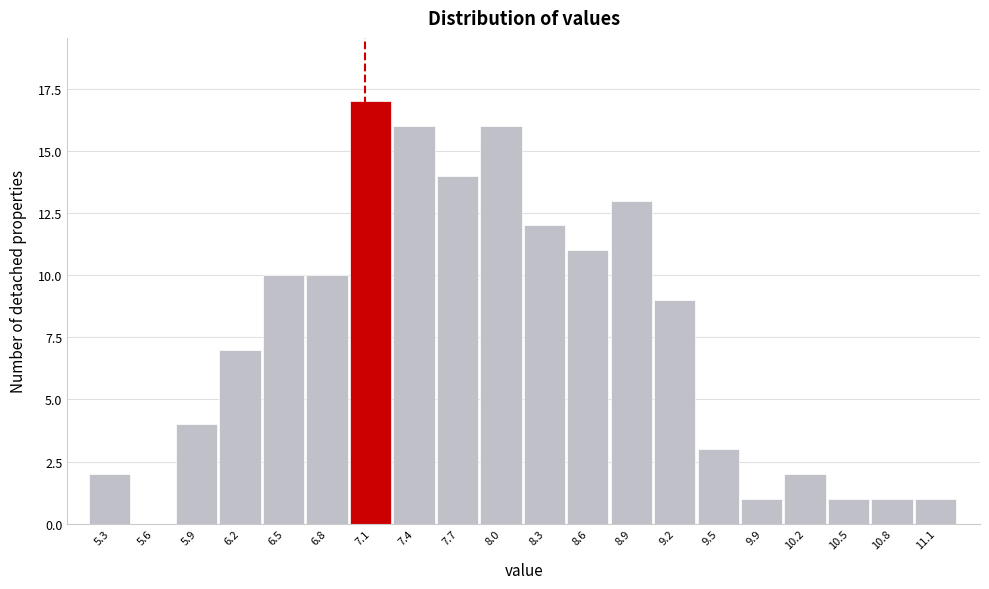

Reading left to right, transcribe all the data shown in this chart.

5.3=2	5.6=0	5.9=4	6.2=7	6.5=10	6.8=10	7.1=17	7.4=16	7.7=14	8.0=16	8.3=12	8.6=11	8.9=13	9.2=9	9.5=3	9.9=1	10.2=2	10.5=1	10.8=1	11.1=1